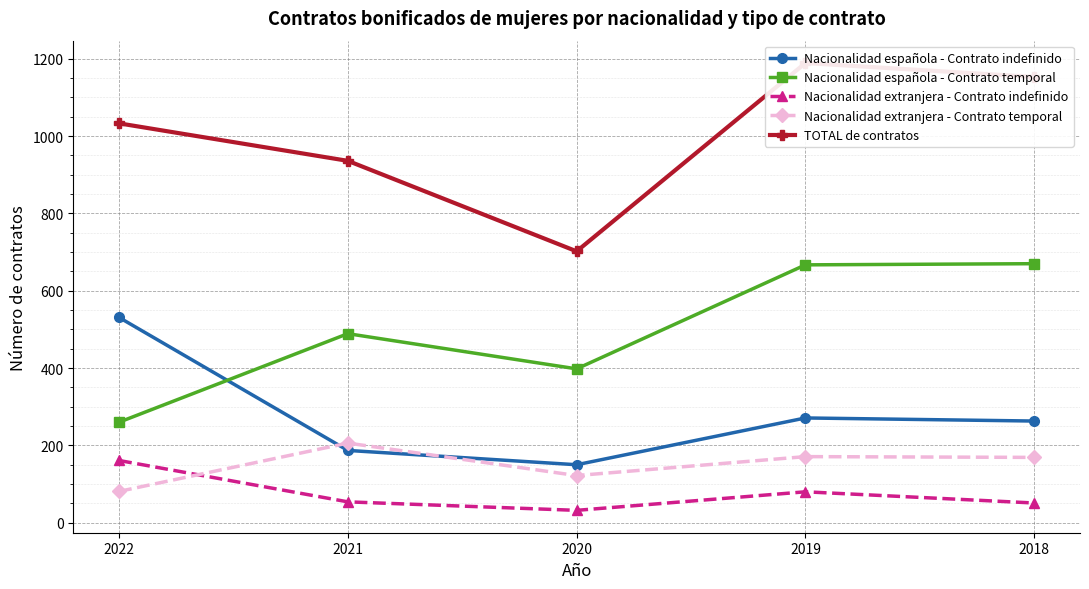

Count the number of data series in this chart.

5